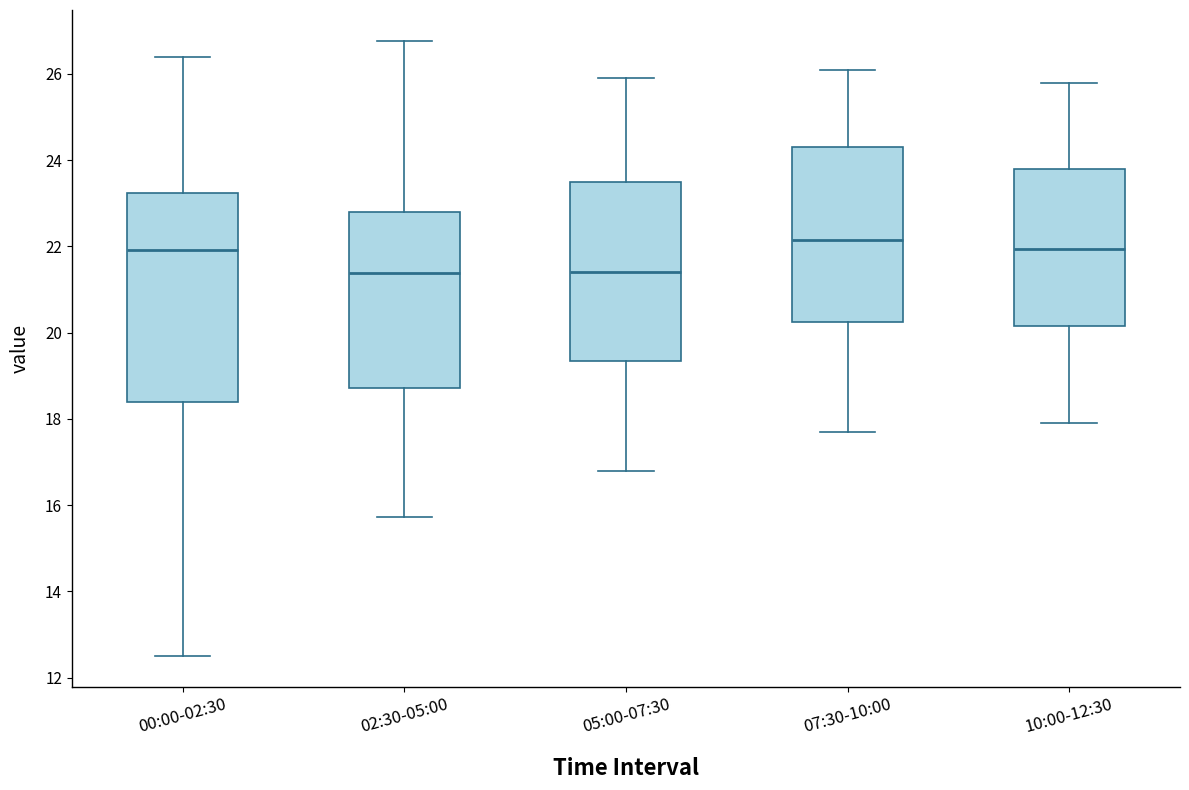

Where does the median line of the box for 02:30-05:00 sit on the y-axis? The values are not printed on the chart, so give them approximately, as read against the axis.

21.4